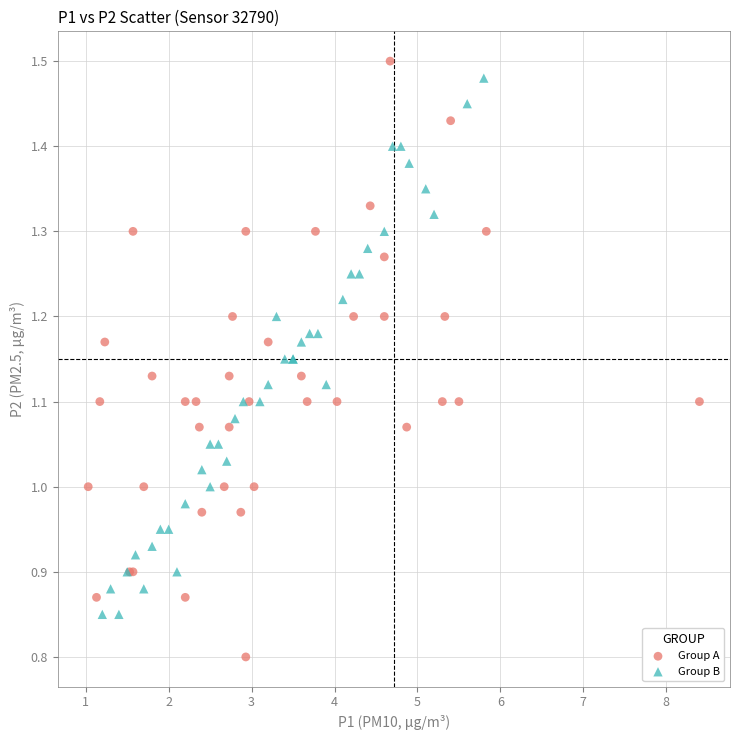

Which series has the largest Y range (max minus min)?

Group A